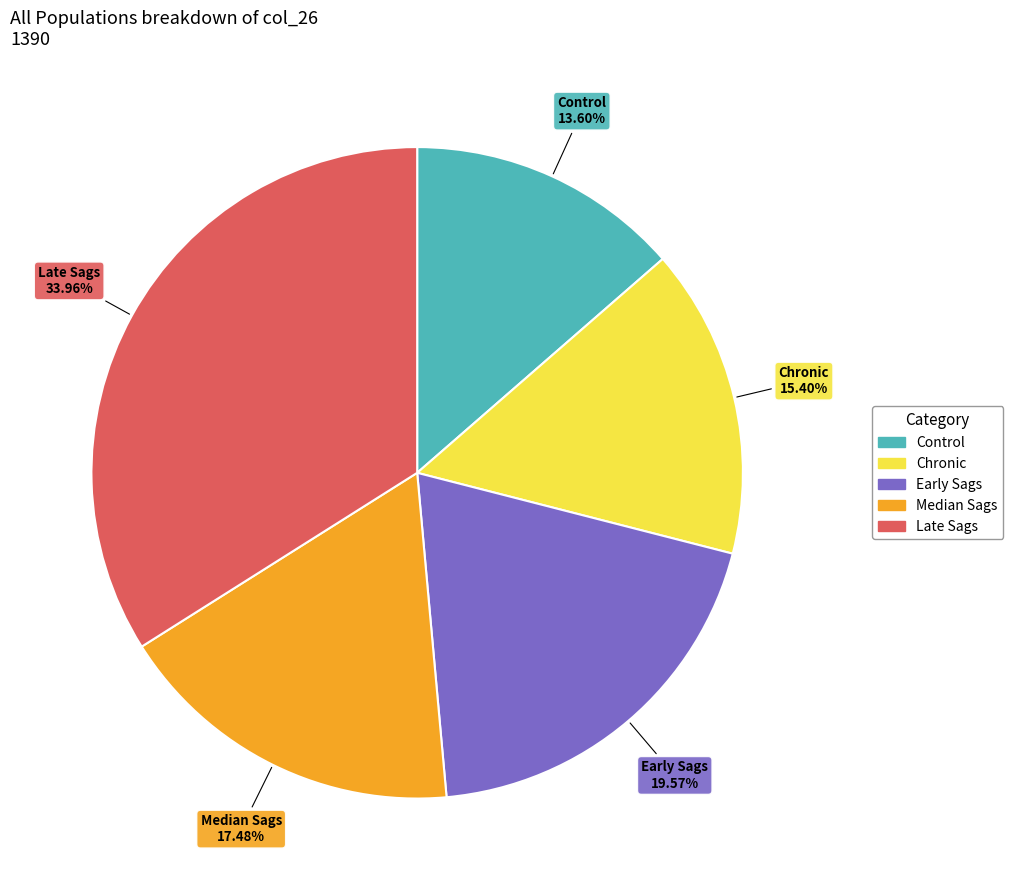

Is it true that Late Sags is 45% of the pie?

False